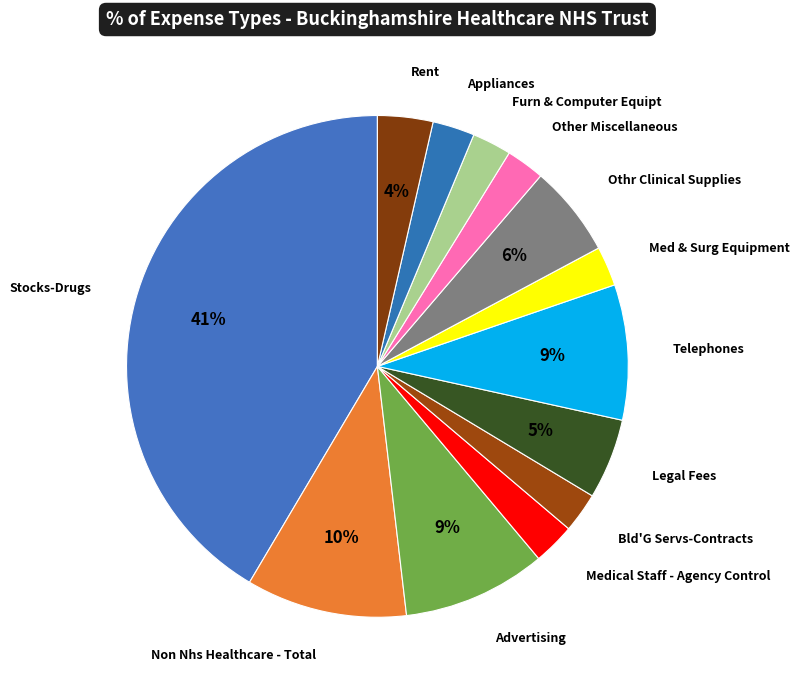

Combined, do Telephones and Other Miscellaneous account for over 50%?

No